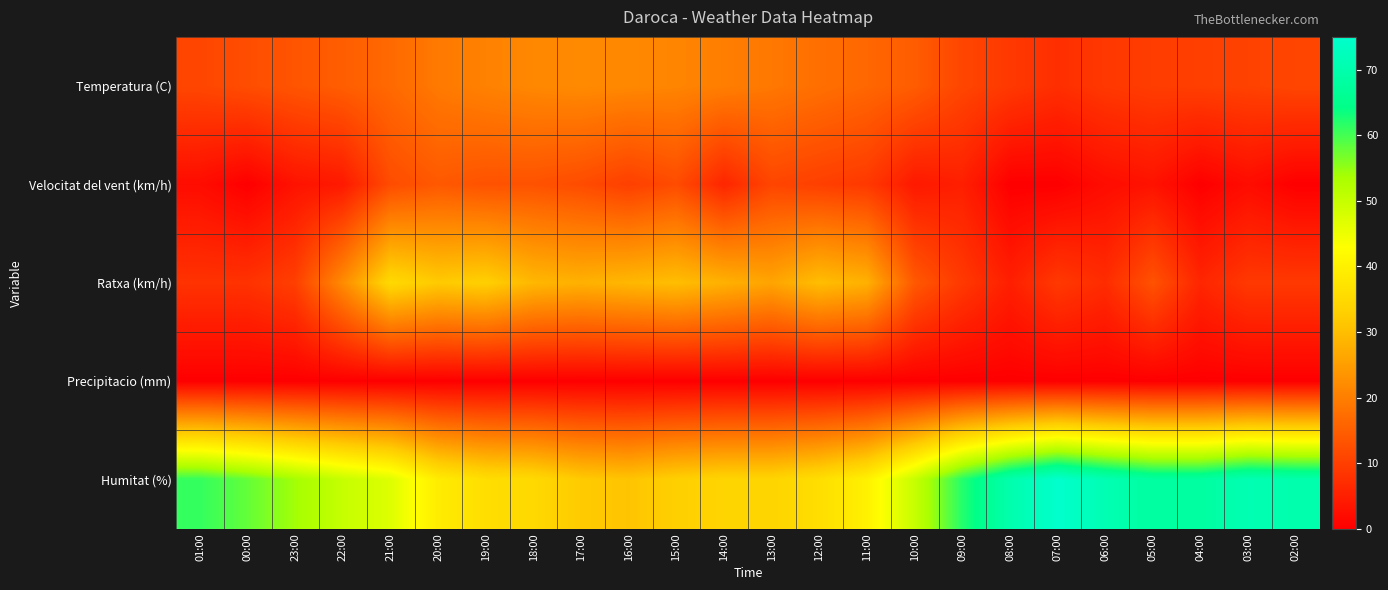

Which series has the largest total across all categories?

Humitat (%)